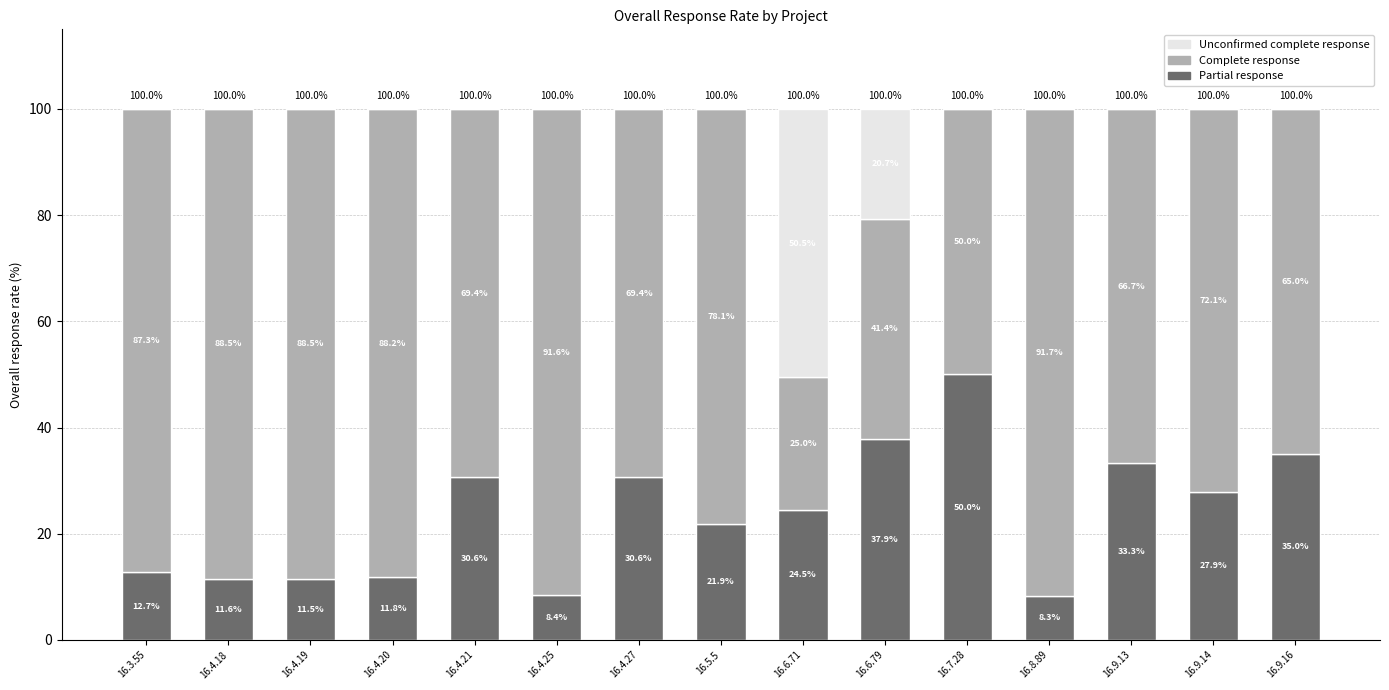

Which category has the highest value in the Partial response series?

16.7.28